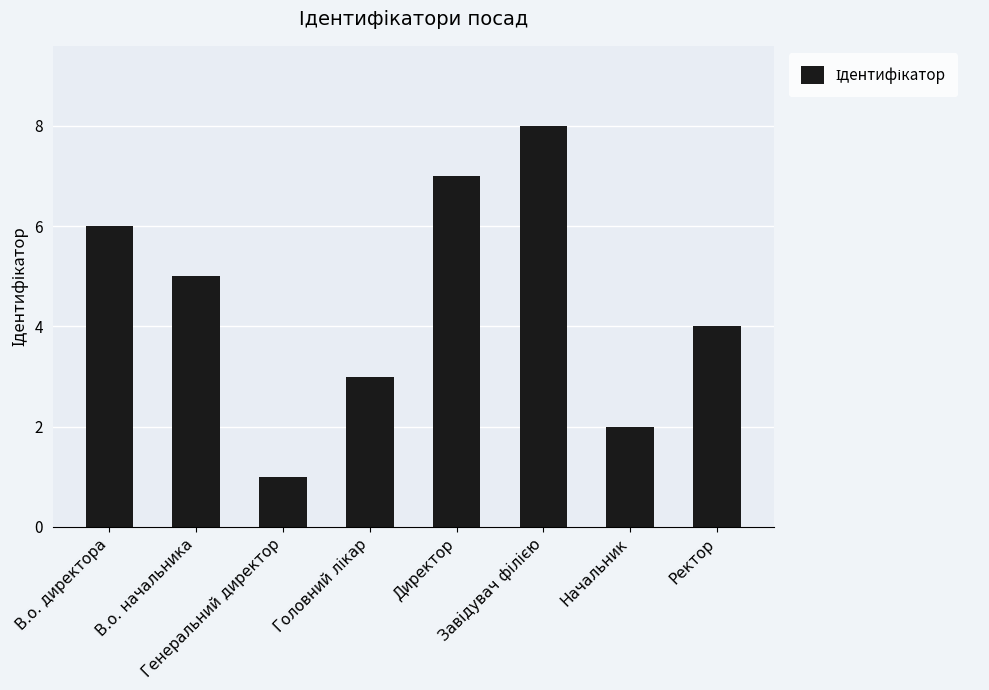

What is the greatest value displayed?

8